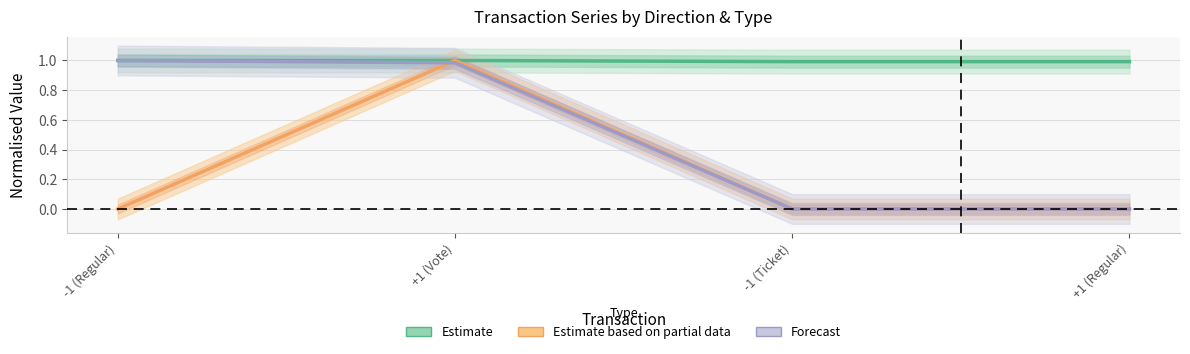

Where is the first local maximum for Estimate based on partial data?

+1 (Vote)